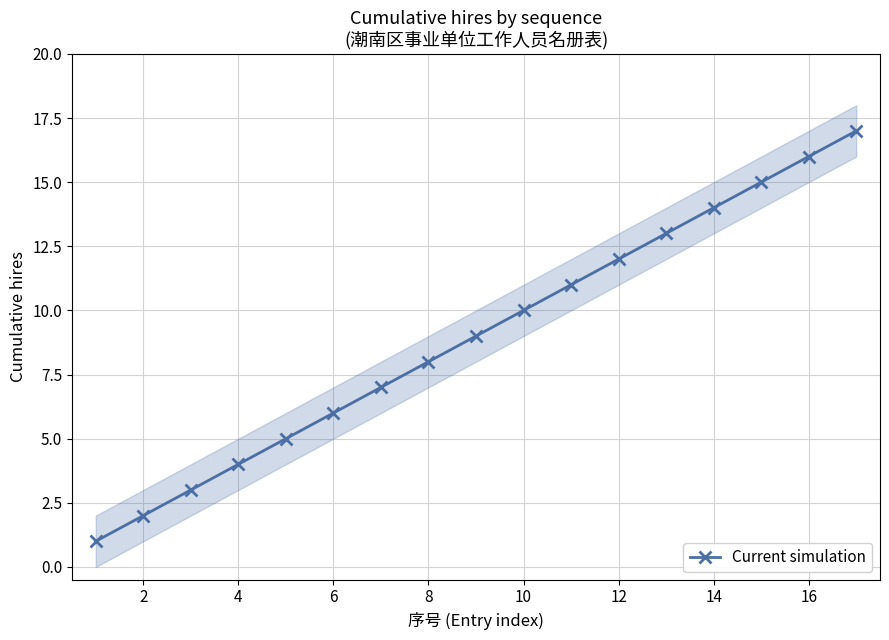

Is it true that Current simulation equals 8 at 8?

True